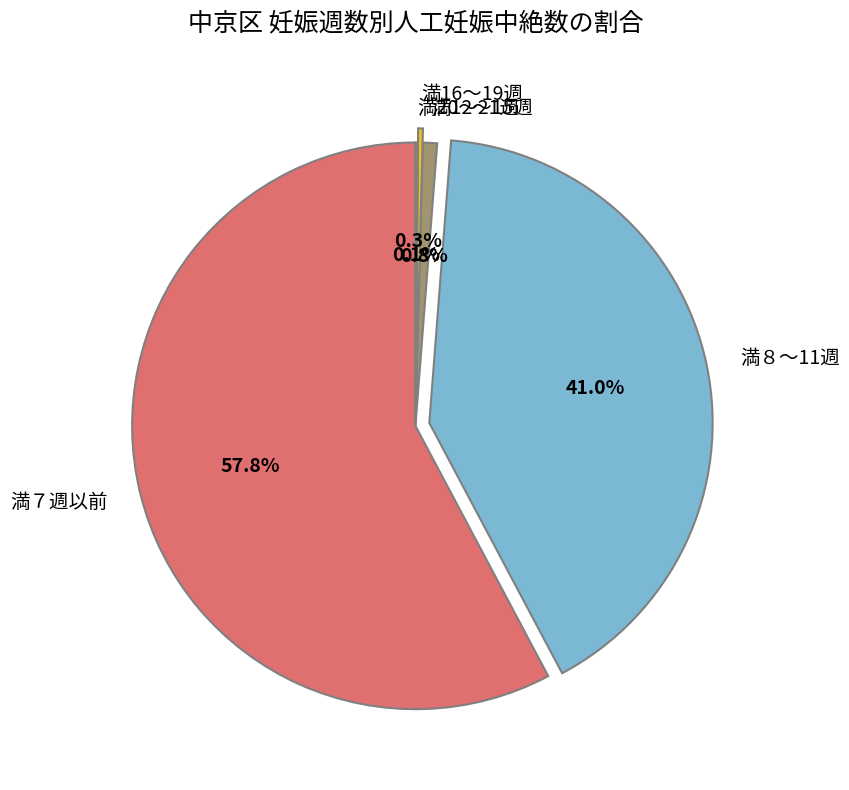

Which has a higher value, 満７週以前 or 満12～15週?

満７週以前